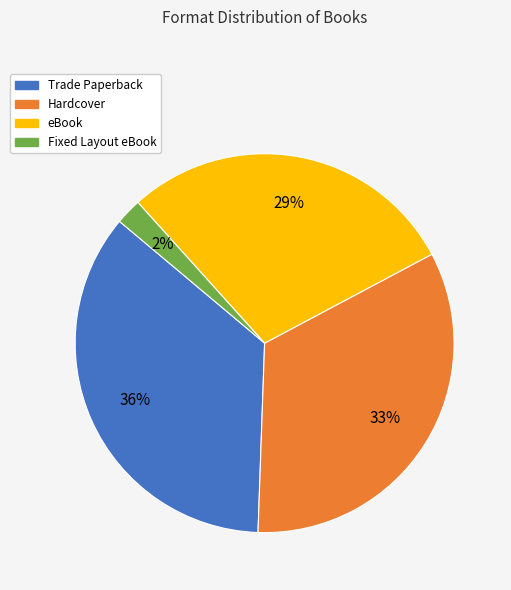

Which category has the smallest portion of the pie?

Fixed Layout eBook